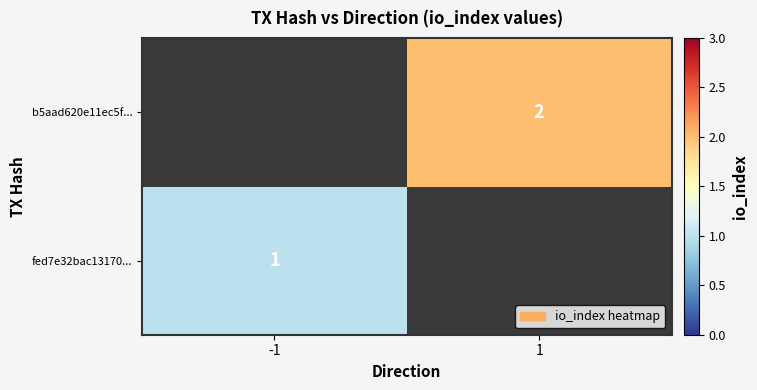

At which category does the chart reach its minimum across all series?

-1